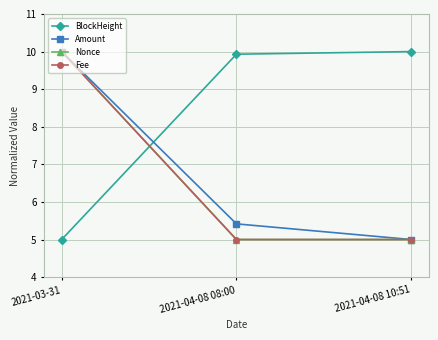

What is the sum of the Nonce values at 2021-04-08 08:00 and 2021-03-31?

15.0